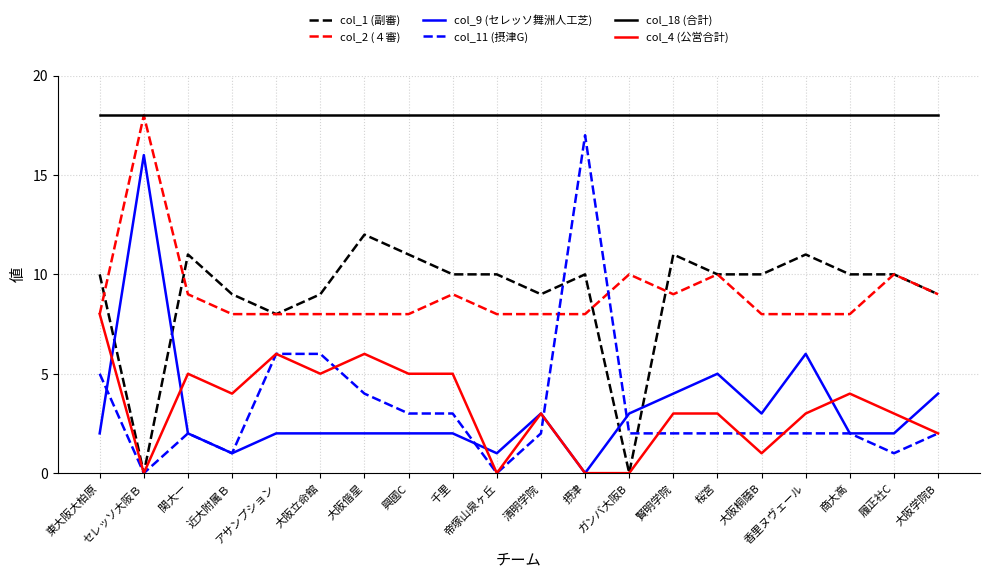

Which series has the largest total across all categories?

col_18 (合計)